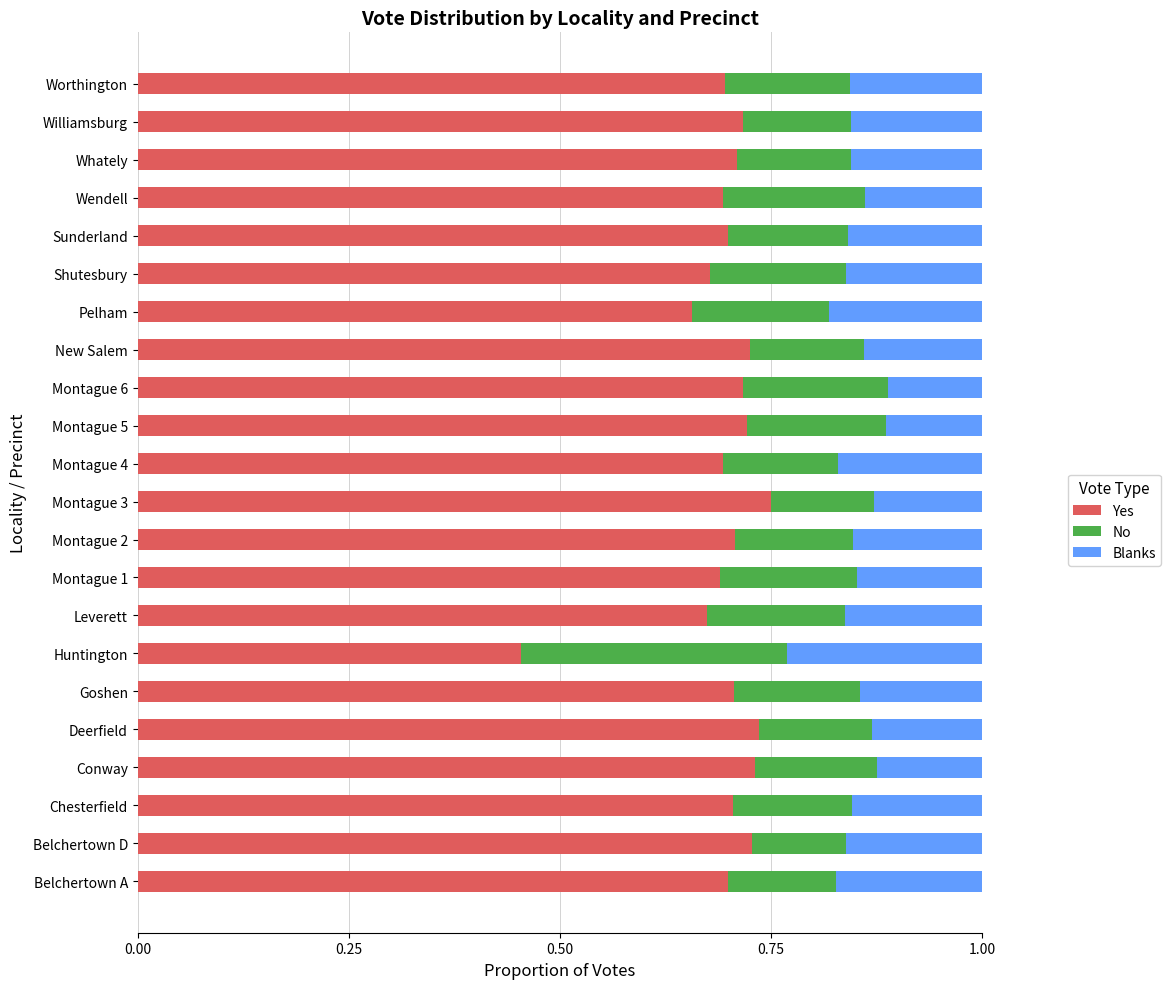

Where is Yes nearest to the value 0?

Huntington